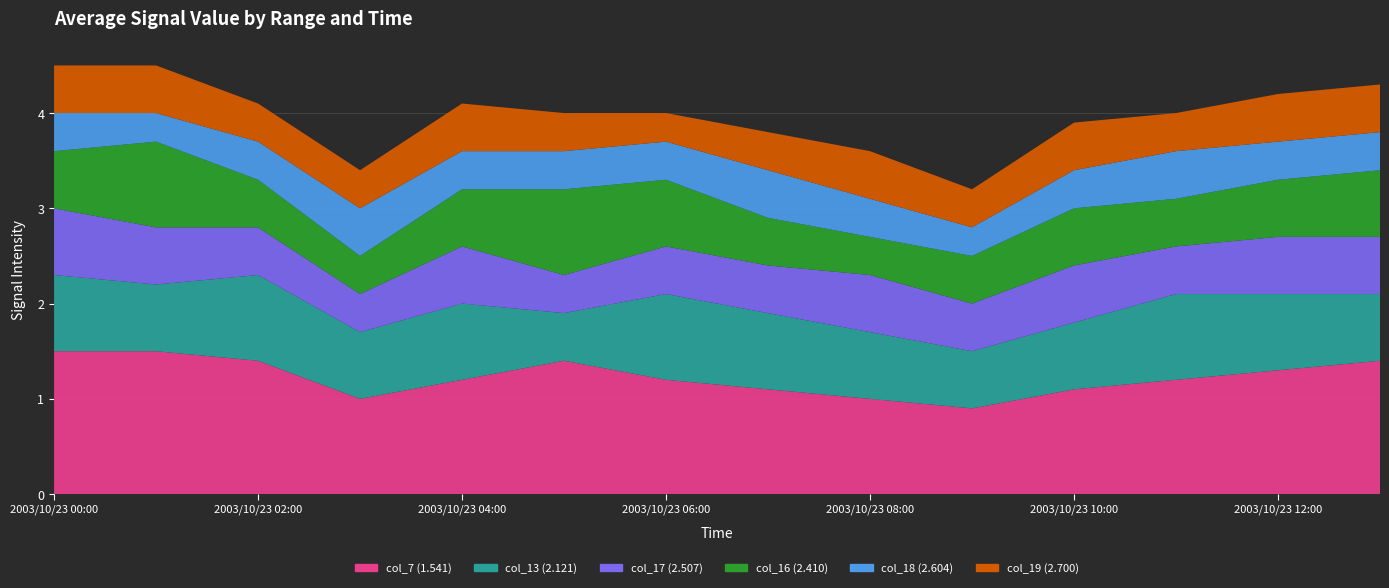

Reading left to right, transcribe all the data shown in this chart.

col_7: 2003/10/23 00:00=1.5	2003/10/23 01:00=1.5	2003/10/23 02:00=1.4	2003/10/23 03:00=1.0	2003/10/23 04:00=1.2	2003/10/23 05:00=1.4	2003/10/23 06:00=1.2	2003/10/23 07:00=1.1	2003/10/23 08:00=1.0	2003/10/23 09:00=0.9	2003/10/23 10:00=1.1	2003/10/23 11:00=1.2	2003/10/23 12:00=1.3	2003/10/23 13:00=1.4
col_13: 2003/10/23 00:00=0.8	2003/10/23 01:00=0.7	2003/10/23 02:00=0.9	2003/10/23 03:00=0.7	2003/10/23 04:00=0.8	2003/10/23 05:00=0.5	2003/10/23 06:00=0.9	2003/10/23 07:00=0.8	2003/10/23 08:00=0.7	2003/10/23 09:00=0.6	2003/10/23 10:00=0.7	2003/10/23 11:00=0.9	2003/10/23 12:00=0.8	2003/10/23 13:00=0.7
col_17: 2003/10/23 00:00=0.7	2003/10/23 01:00=0.6	2003/10/23 02:00=0.5	2003/10/23 03:00=0.4	2003/10/23 04:00=0.6	2003/10/23 05:00=0.4	2003/10/23 06:00=0.5	2003/10/23 07:00=0.5	2003/10/23 08:00=0.6	2003/10/23 09:00=0.5	2003/10/23 10:00=0.6	2003/10/23 11:00=0.5	2003/10/23 12:00=0.6	2003/10/23 13:00=0.6
col_16: 2003/10/23 00:00=0.6	2003/10/23 01:00=0.9	2003/10/23 02:00=0.5	2003/10/23 03:00=0.4	2003/10/23 04:00=0.6	2003/10/23 05:00=0.9	2003/10/23 06:00=0.7	2003/10/23 07:00=0.5	2003/10/23 08:00=0.4	2003/10/23 09:00=0.5	2003/10/23 10:00=0.6	2003/10/23 11:00=0.5	2003/10/23 12:00=0.6	2003/10/23 13:00=0.7
col_18: 2003/10/23 00:00=0.4	2003/10/23 01:00=0.3	2003/10/23 02:00=0.4	2003/10/23 03:00=0.5	2003/10/23 04:00=0.4	2003/10/23 05:00=0.4	2003/10/23 06:00=0.4	2003/10/23 07:00=0.5	2003/10/23 08:00=0.4	2003/10/23 09:00=0.3	2003/10/23 10:00=0.4	2003/10/23 11:00=0.5	2003/10/23 12:00=0.4	2003/10/23 13:00=0.4
col_19: 2003/10/23 00:00=0.5	2003/10/23 01:00=0.5	2003/10/23 02:00=0.4	2003/10/23 03:00=0.4	2003/10/23 04:00=0.5	2003/10/23 05:00=0.4	2003/10/23 06:00=0.3	2003/10/23 07:00=0.4	2003/10/23 08:00=0.5	2003/10/23 09:00=0.4	2003/10/23 10:00=0.5	2003/10/23 11:00=0.4	2003/10/23 12:00=0.5	2003/10/23 13:00=0.5